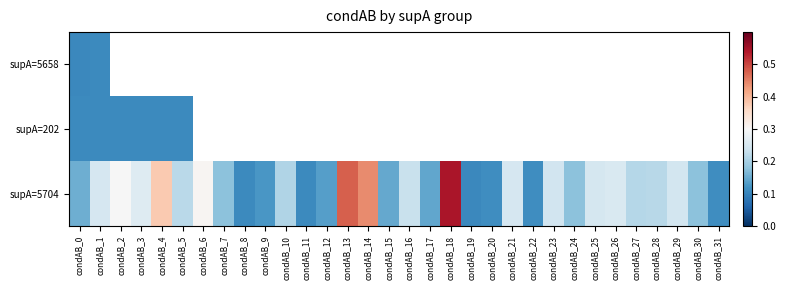

Which series has the largest total across all categories?

supA=5704